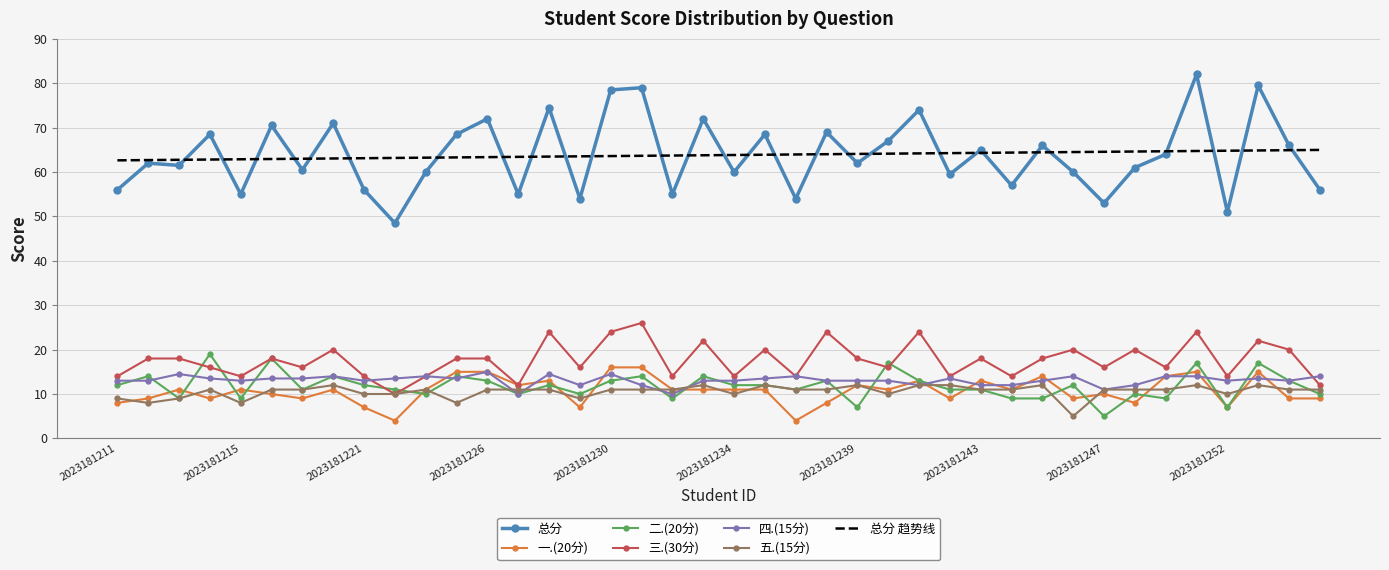

What is the difference between the maximum and second lowest values in the 三.(30分) series?

14.0